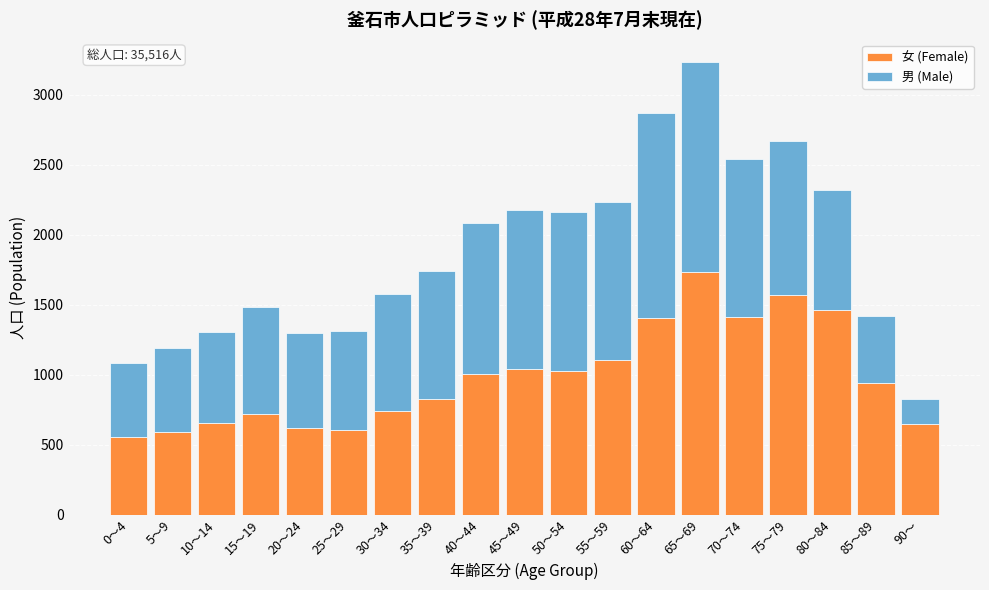

What is the total value across all series at 70～74?

2543